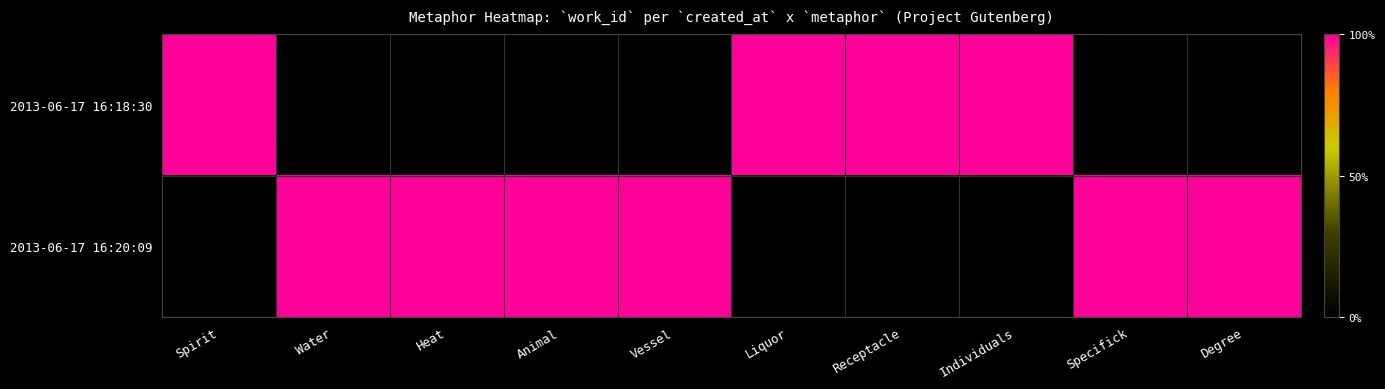

Reading left to right, what are all the values shown in this chart?

2013-06-17 16:18:30: Spirit=1	Water=0	Heat=0	Animal=0	Vessel=0	Liquor=1	Receptacle=1	Individuals=1	Specifick=0	Degree=0
2013-06-17 16:20:09: Spirit=0	Water=1	Heat=1	Animal=1	Vessel=1	Liquor=0	Receptacle=0	Individuals=0	Specifick=1	Degree=1